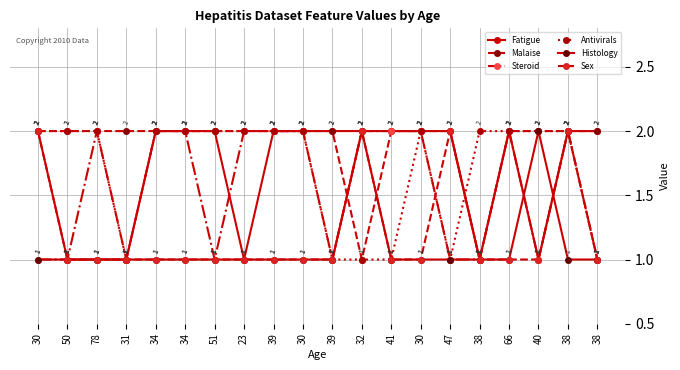

List the labels in order of Malaise value, smallest first.

32, 38, 30, 50, 78, 31, 34, 34, 51, 23, 39, 30, 39, 41, 30, 47, 66, 40, 38, 38